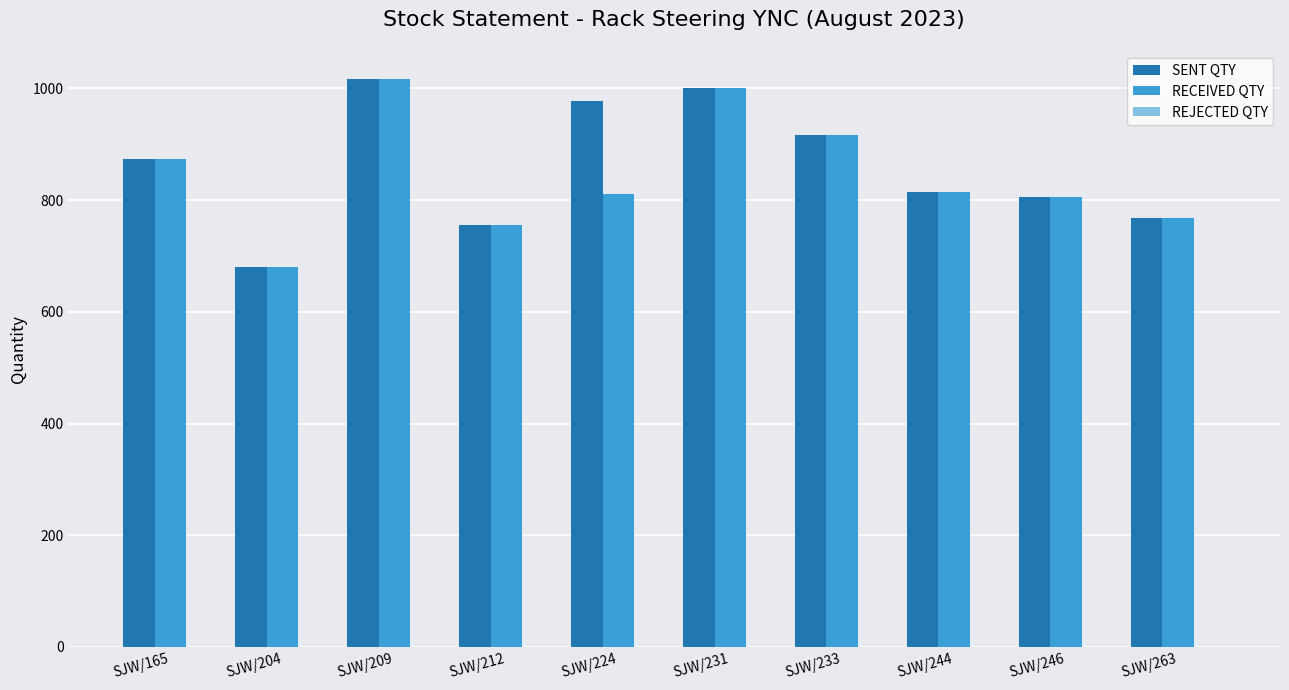

What is the value of the SENT QTY bar at the 5th from the left?

977